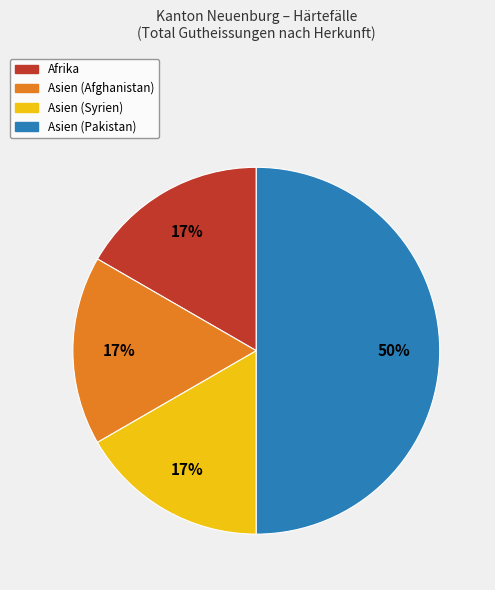

Do Asien (Syrien) and Asien (Afghanistan) together represent more than half of the pie?

No